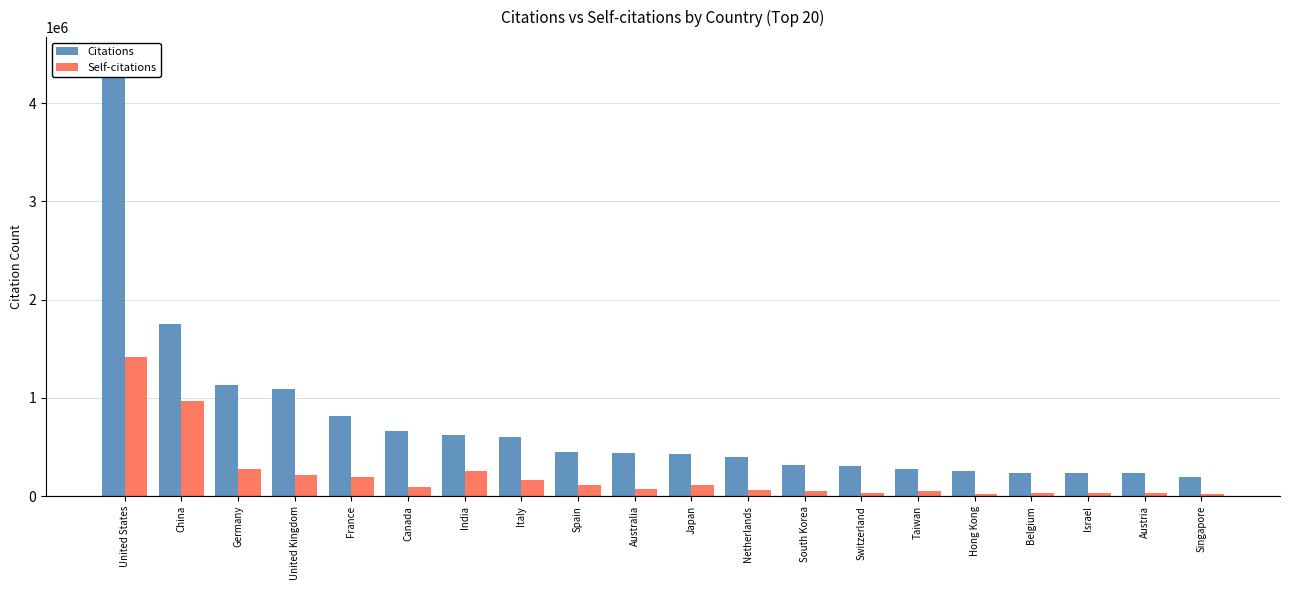

Reading left to right, extract all data points from this chart.

Citations: 4450088	1750694	1132442	1095129	814479	665092	623881	601695	453296	440322	427872	397145	321186	310772	277131	259486	239628	237722	233456	195824
Self-citations: 1416622	970291	279673	216680	199692	95678	255217	166282	113579	72222	113337	64037	57125	32305	53589	24697	29321	35641	34154	19341